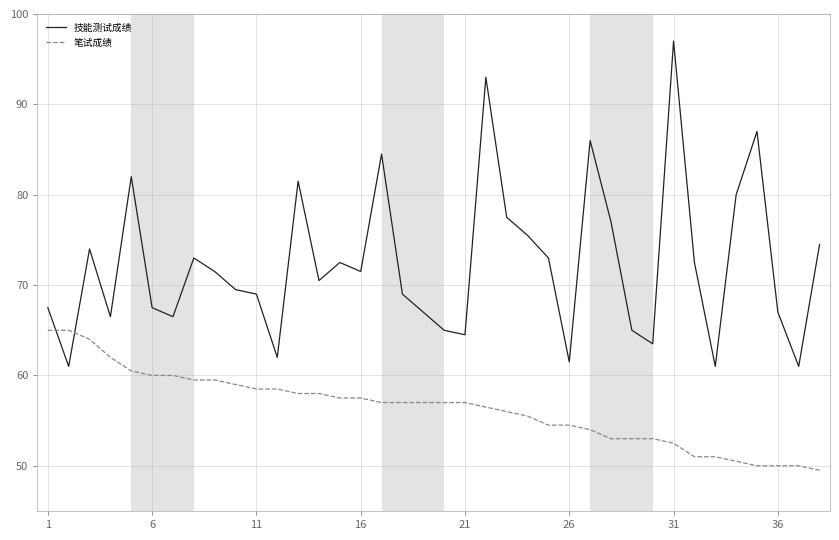

After their last crossing, which series has the higher values: 技能测试成绩 or 笔试成绩?

技能测试成绩